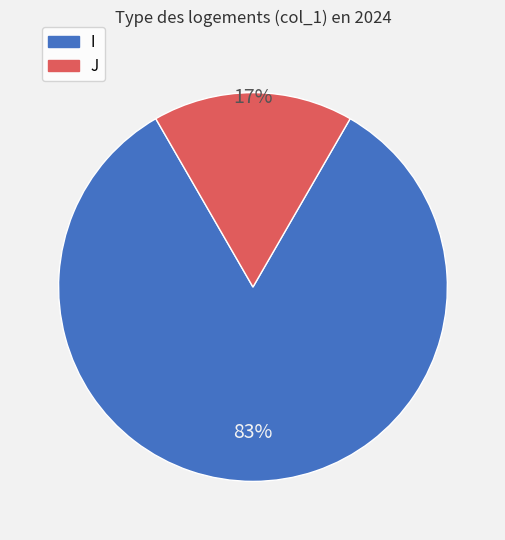

To the nearest percent, what is the combined percentage of I and J?

100%